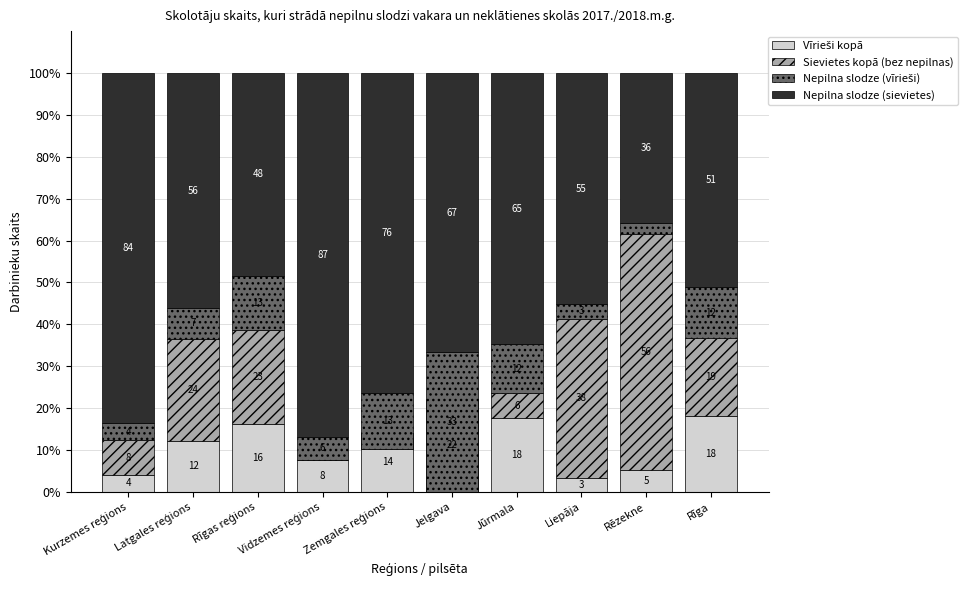

Rank the series by their maximum value, from lowest to highest.

Vīrieši kopā, Nepilna slodze (vīrieši), Sievietes kopā (bez nepilnas), Nepilna slodze (sievietes)